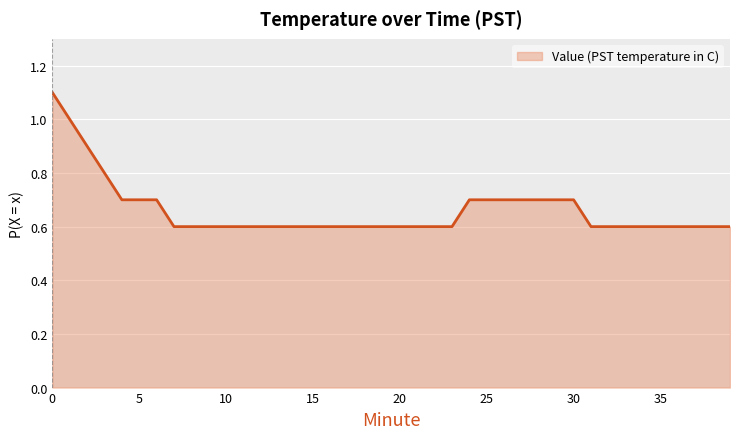

How many lines are shown in the chart?

1